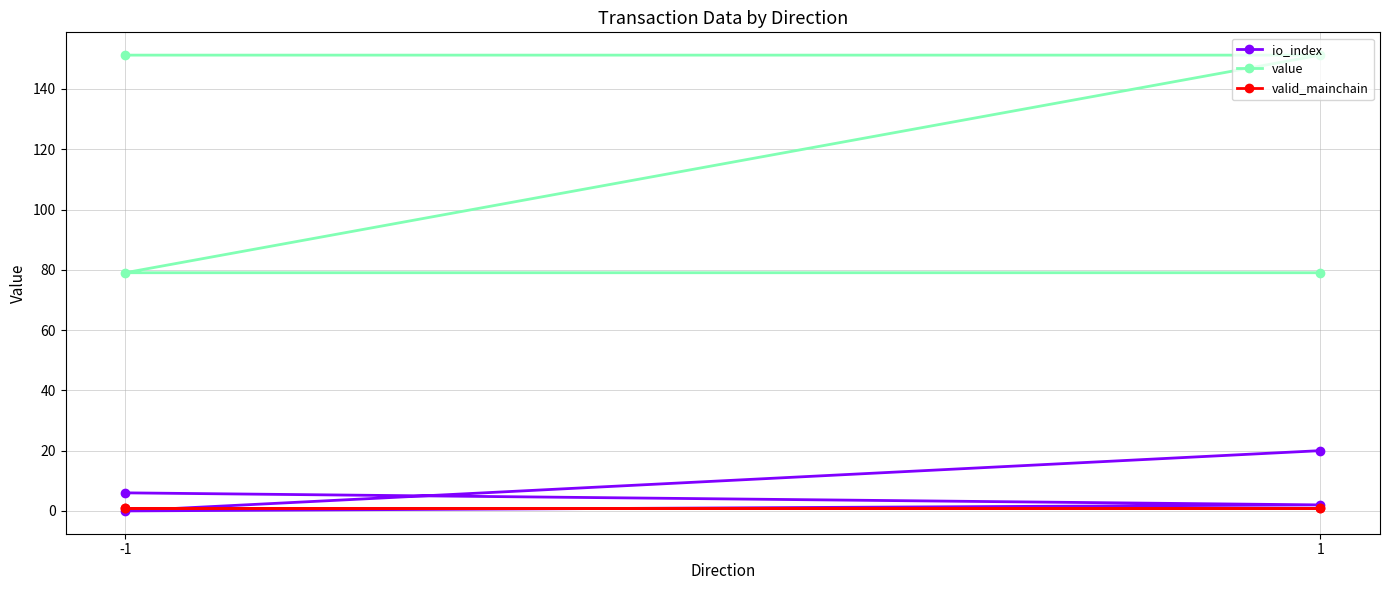

True or false: io_index and value intersect in this chart.

False